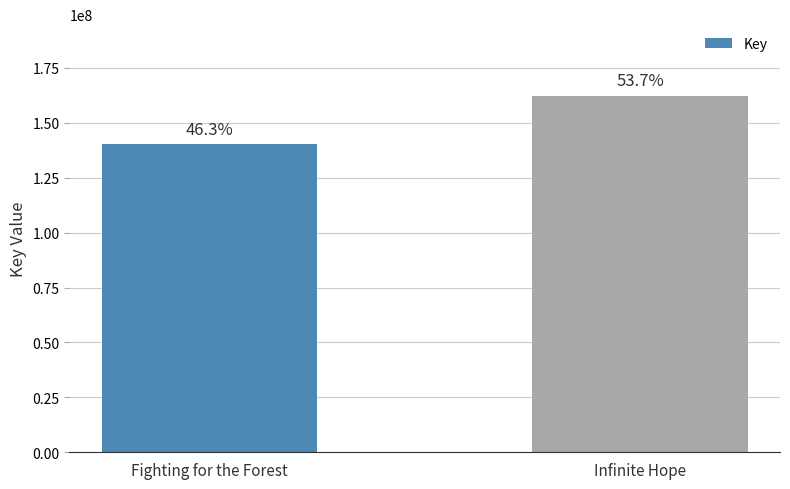

How many bars are there in total?

2